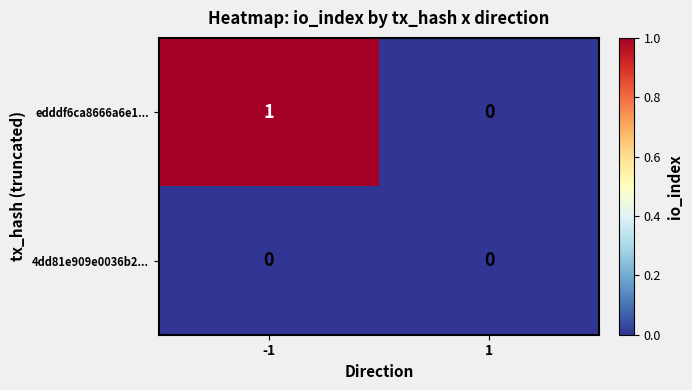

Rank the series by their maximum value, from highest to lowest.

edddf6ca8666a6e1..., 4dd81e909e0036b2...